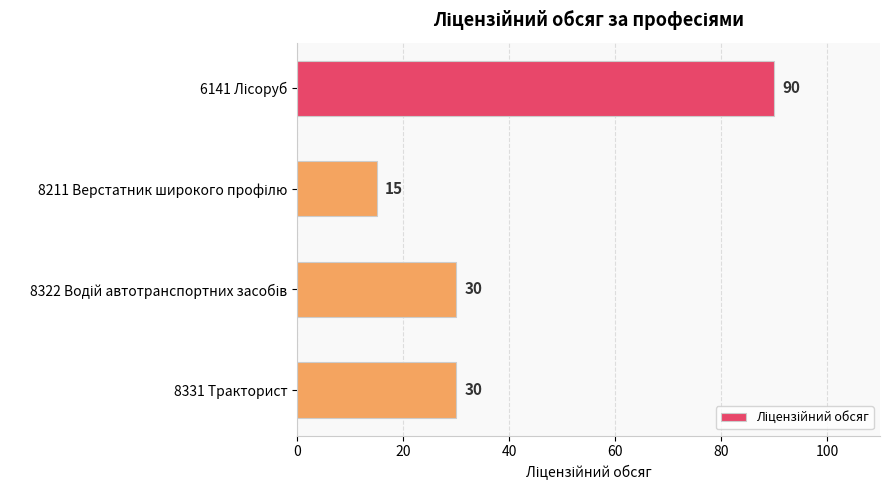

What is the average value?

41